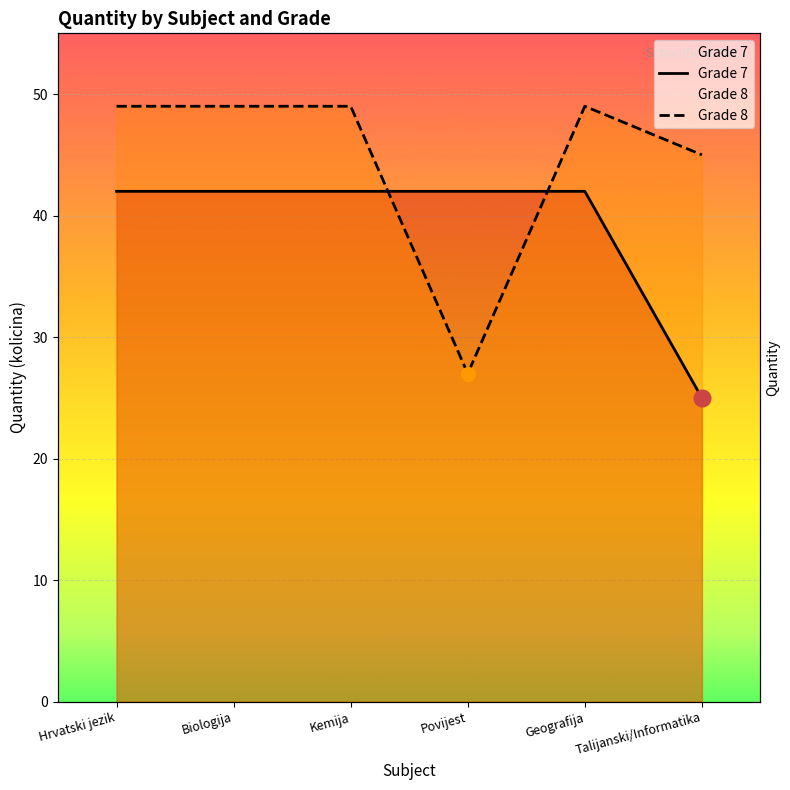

Which series changed the most between Biologija and Talijanski/Informatika?

Grade 7